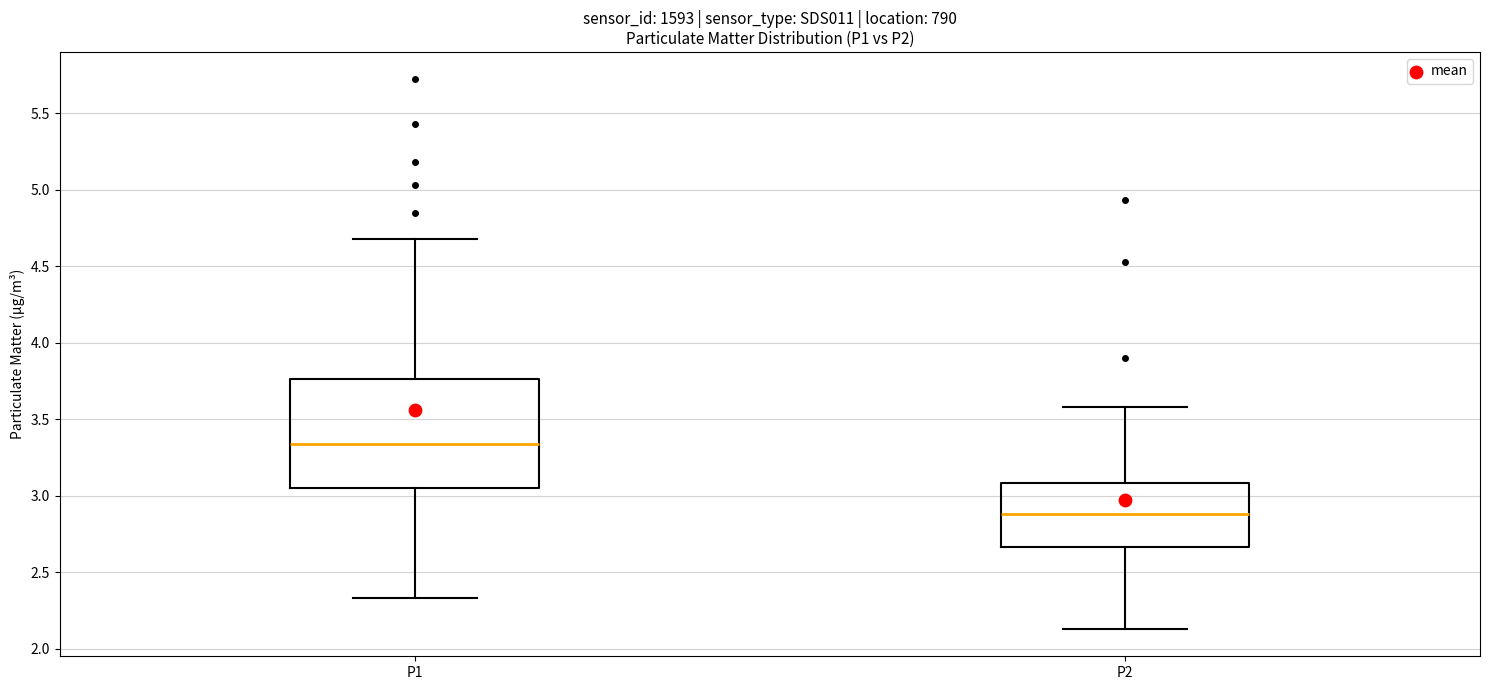

Reading left to right, transcribe this box plot: for each box, give where its median line is, the range the box spans, and where its two whiskers end, as read against the y-axis. The values are not printed on the chart, so give them approximately, as read against the axis.

P1: median 3.35, box 3.05 to 3.75, whiskers 2.35 to 4.70
P2: median 2.90, box 2.65 to 3.10, whiskers 2.15 to 3.60